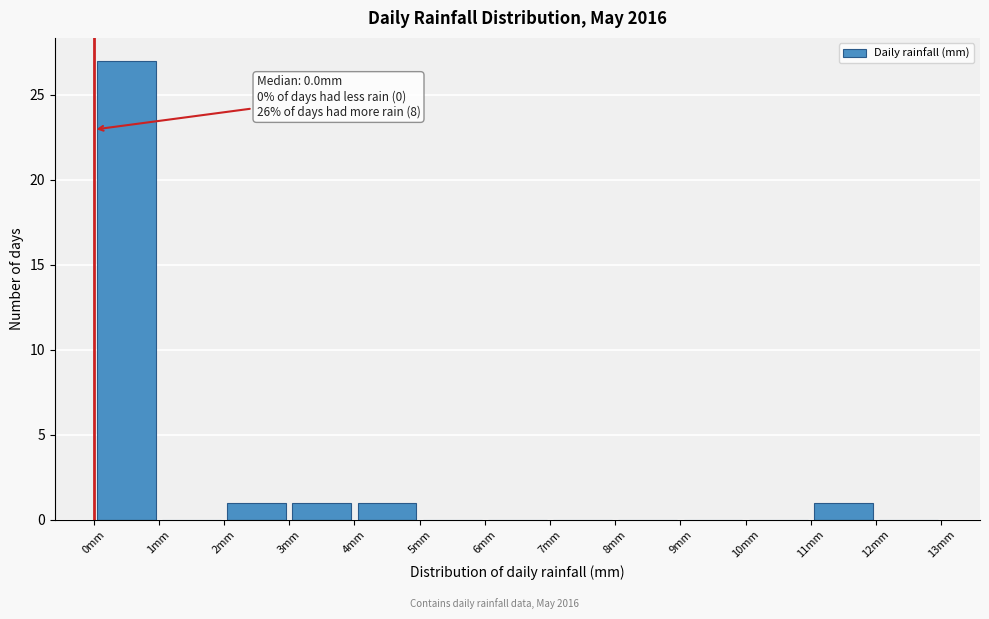

Over which range of the x-axis is the bar tallest?

0 to 1